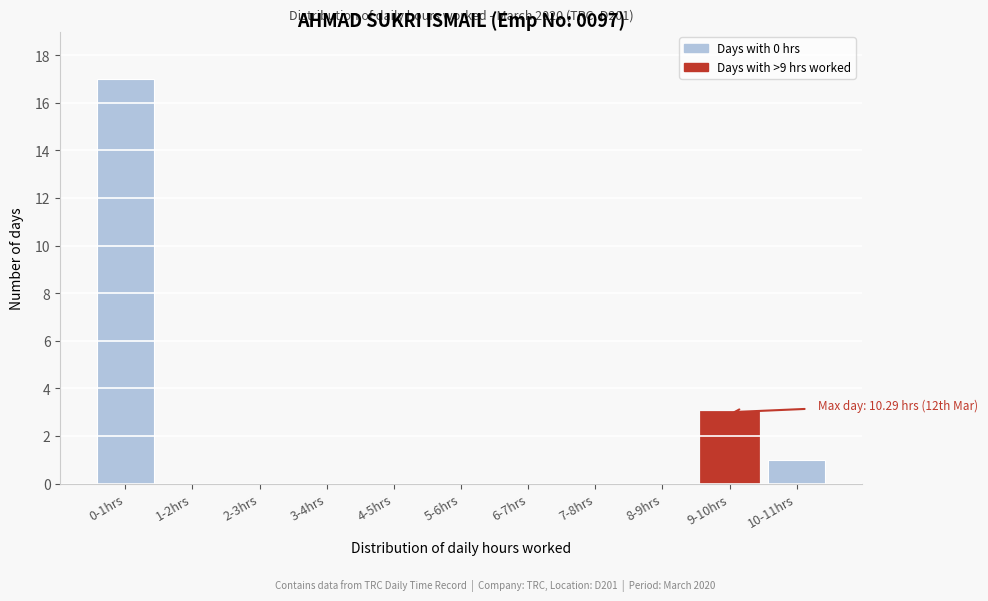

Reading left to right, what are all the values shown in this chart?

0-1hrs=17	1-2hrs=0	2-3hrs=0	3-4hrs=0	4-5hrs=0	5-6hrs=0	6-7hrs=0	7-8hrs=0	8-9hrs=0	9-10hrs=3	10-11hrs=1